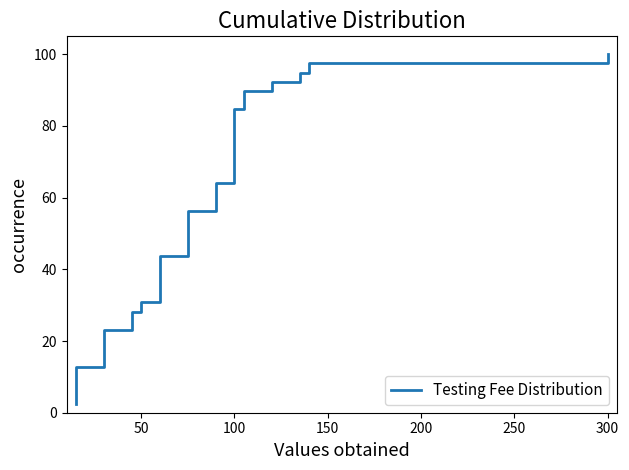

What is the smallest value displayed?

2.6